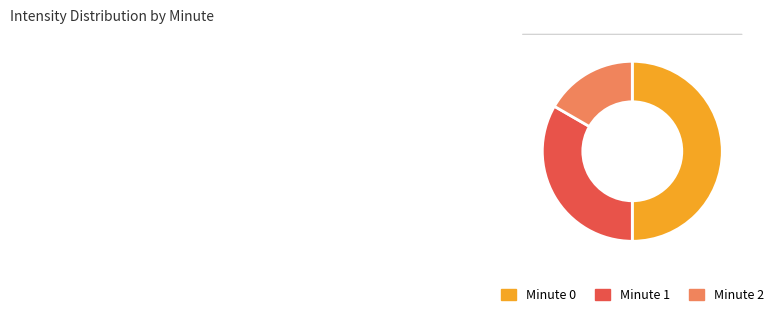

The Minute 1 slice represents 33% of the pie. True or false?

True